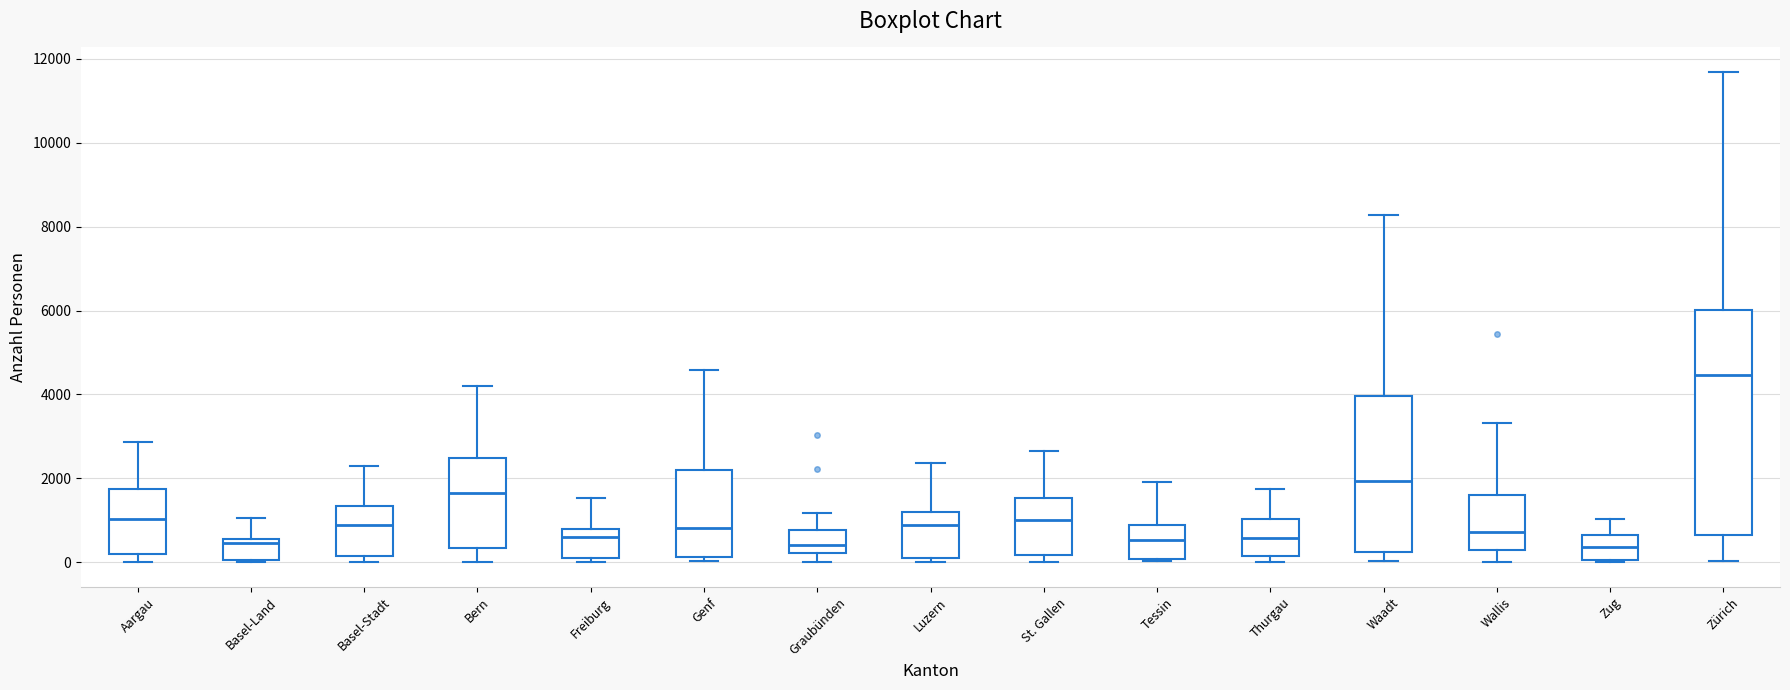

Reading left to right, transcribe this box plot: for each box, give where its median line is, the range the box spans, and where its two whiskers end, as read against the y-axis. The values are not printed on the chart, so give them approximately, as read against the axis.

Aargau: median 1000, box 200 to 1800, whiskers 0 to 2800
Basel-Land: median 400, box 0 to 600, whiskers 0 to 1000
Basel-Stadt: median 800, box 200 to 1400, whiskers 0 to 2200
Bern: median 1600, box 400 to 2400, whiskers 0 to 4200
Freiburg: median 600, box 200 to 800, whiskers 0 to 1600
Genf: median 800, box 200 to 2200, whiskers 0 to 4600
Graubünden: median 400, box 200 to 800, whiskers 0 to 1200
Luzern: median 800, box 200 to 1200, whiskers 0 to 2400
St. Gallen: median 1000, box 200 to 1600, whiskers 0 to 2600
Tessin: median 600, box 0 to 800, whiskers 0 (just below the box's lower edge) to 2000
Thurgau: median 600, box 200 to 1000, whiskers 0 to 1800
Waadt: median 2000, box 200 to 4000, whiskers 0 to 8200
Wallis: median 800, box 200 to 1600, whiskers 0 to 3400
Zug: median 400, box 0 to 600, whiskers 0 to 1000
Zürich: median 4400, box 600 to 6000, whiskers 0 to 11600